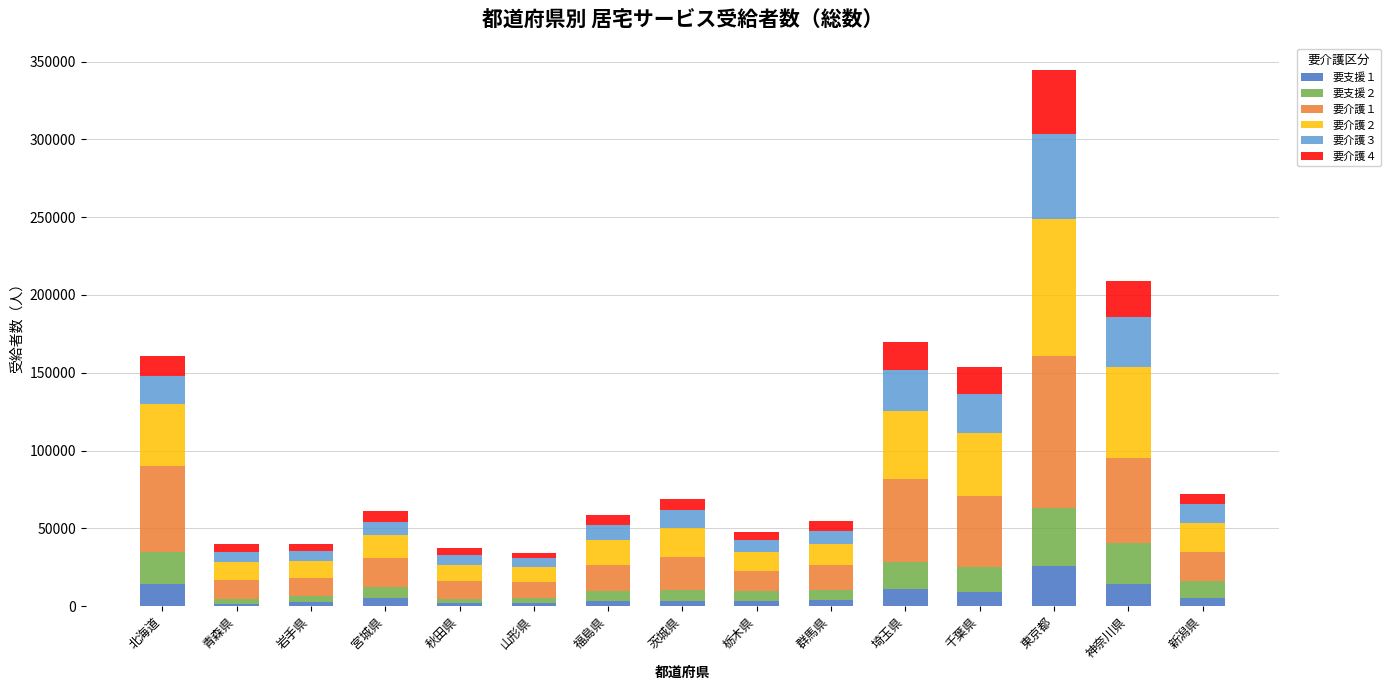

What is the total value across all series at 千葉県?

153494